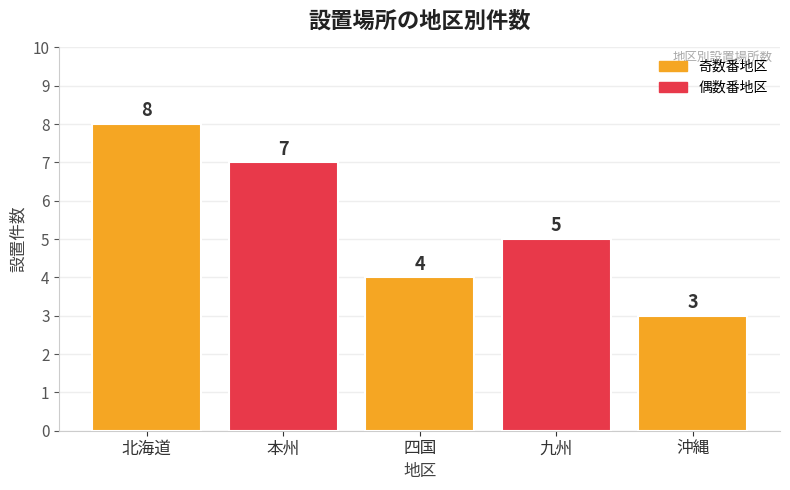

List the labels in order of value, largest first.

北海道, 本州, 九州, 四国, 沖縄